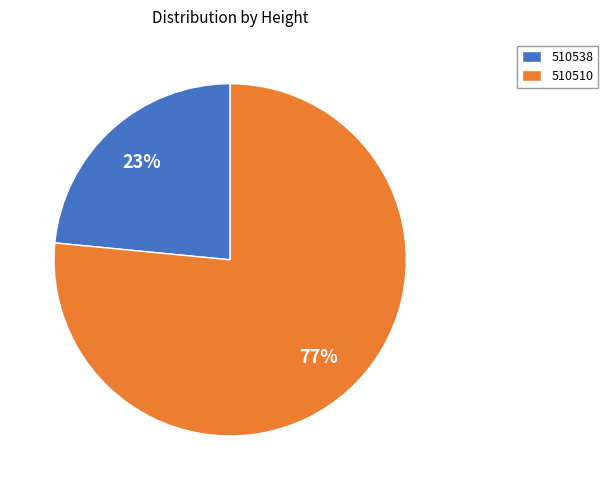

Is it true that 510538 is 33% of the pie?

False